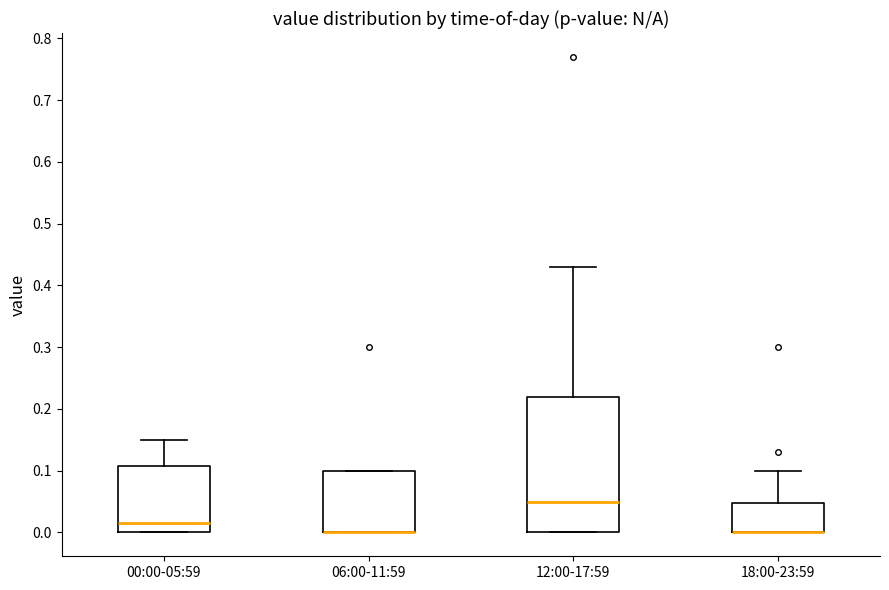

Reading left to right, read every box against the y-axis: the position of its median line, the range the box covers, and the ends of its whiskers. The values are not printed on the chart, so give them approximately, as read against the axis.

00:00-05:59: median 0.02, box 0.00 to 0.11, whiskers 0.00 to 0.15
06:00-11:59: median 0.00 (drawn on the box's lower edge), box 0.00 to 0.10, whiskers 0.00 to 0.10
12:00-17:59: median 0.05, box 0.00 to 0.22, whiskers 0.00 to 0.43
18:00-23:59: median 0.00 (drawn on the box's lower edge), box 0.00 to 0.05, whiskers 0.00 to 0.10